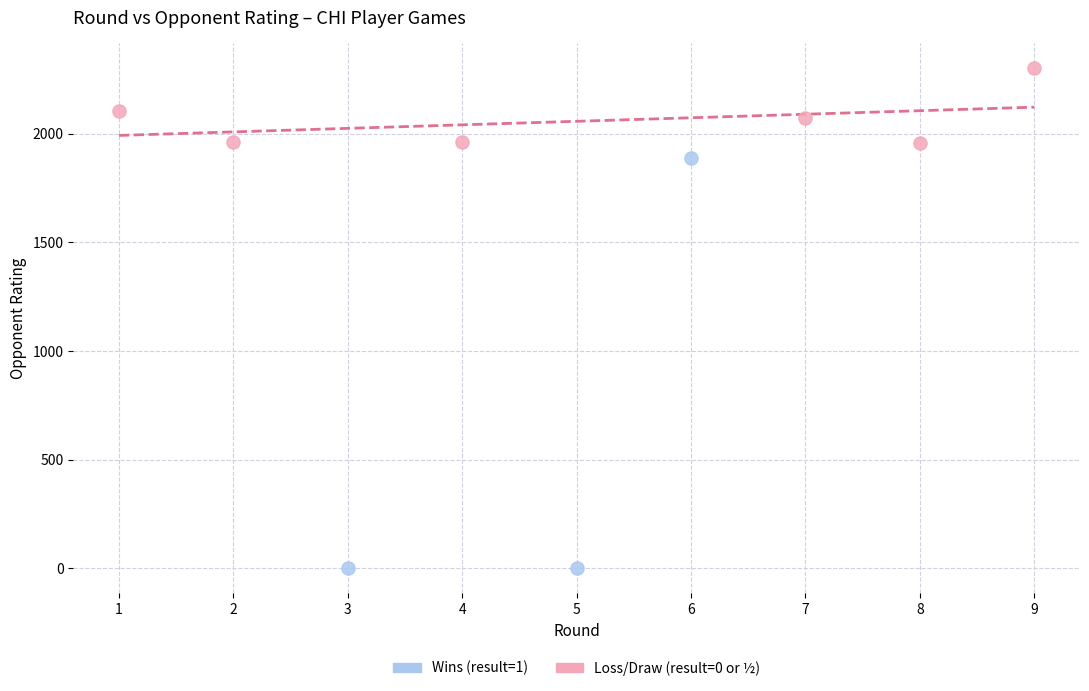

Which series has the widest spread of Y values?

Wins (result=1)